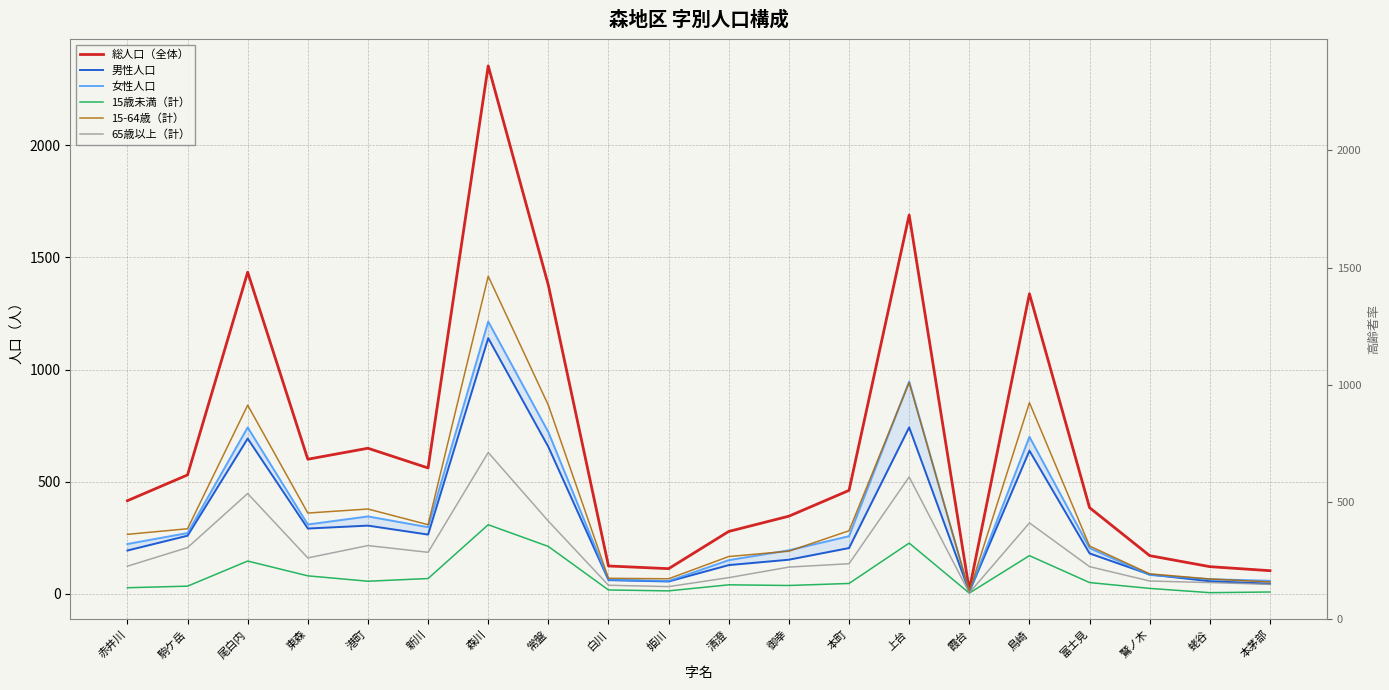

How many values in the 65歳以上（計） series are below 134?

10